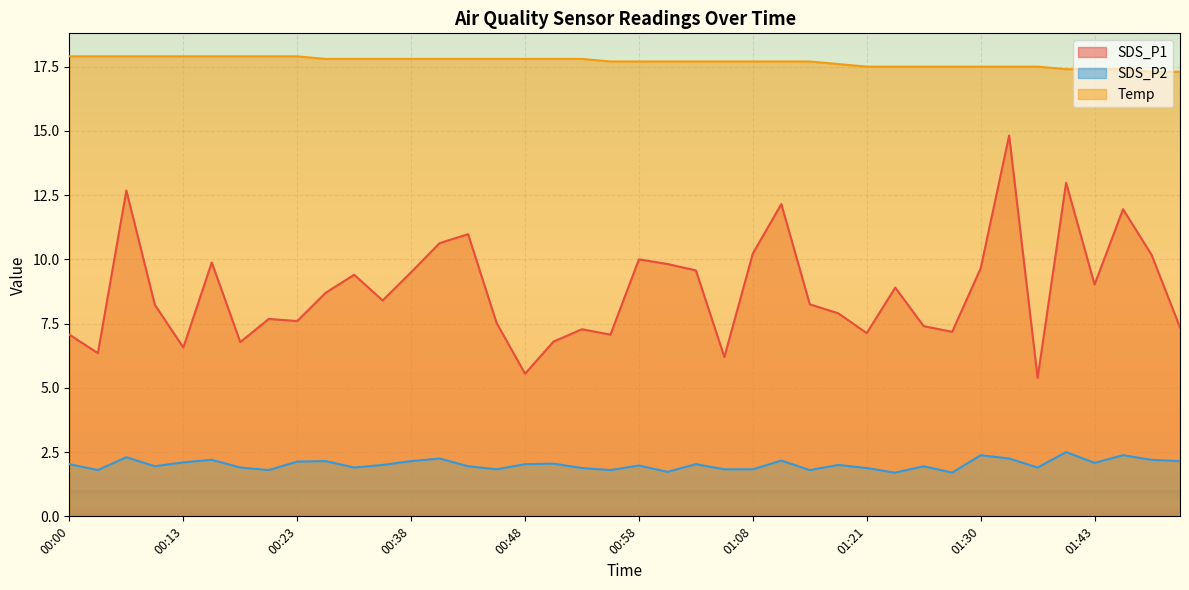

What is the average value of the SDS_P2 series?

2.0